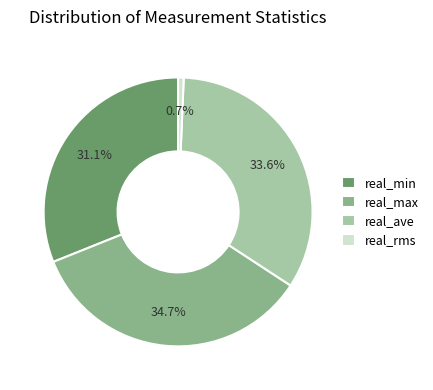

Is there any slice that represents more than half of the pie?

No